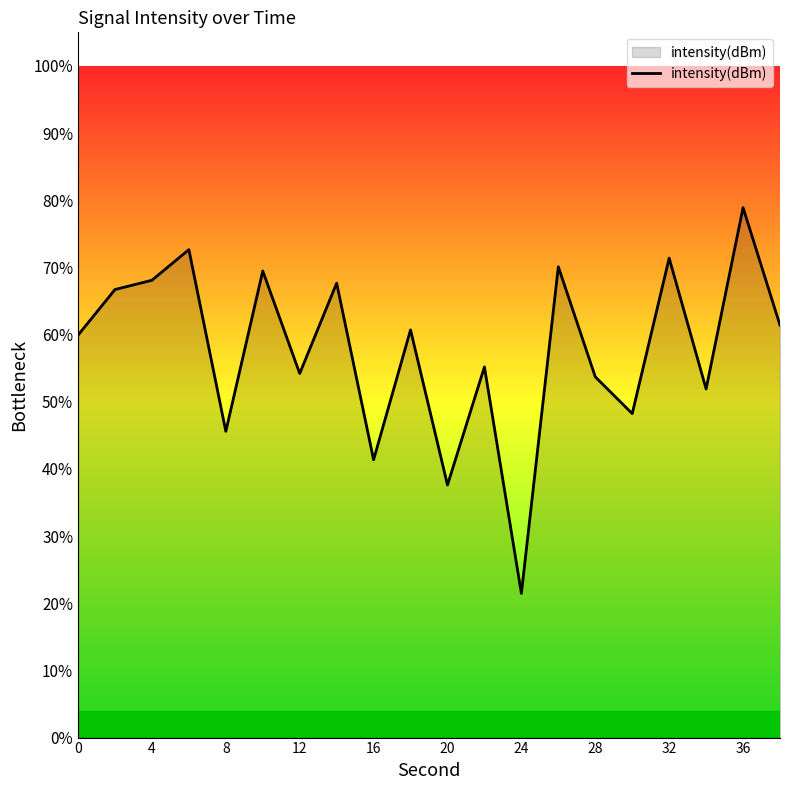

What is the difference between the maximum and minimum values?

57.4